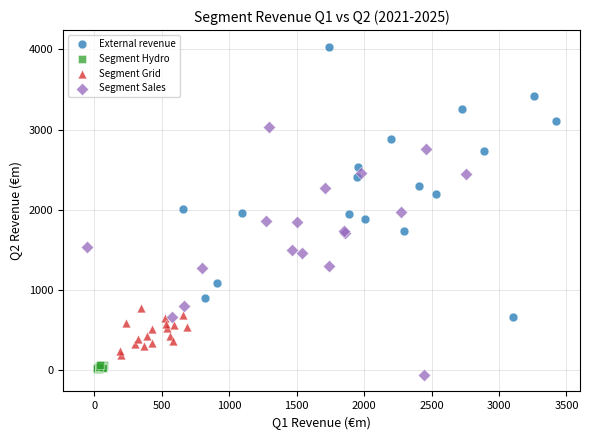

Which series reaches the minimum Y coordinate?

Segment Sales